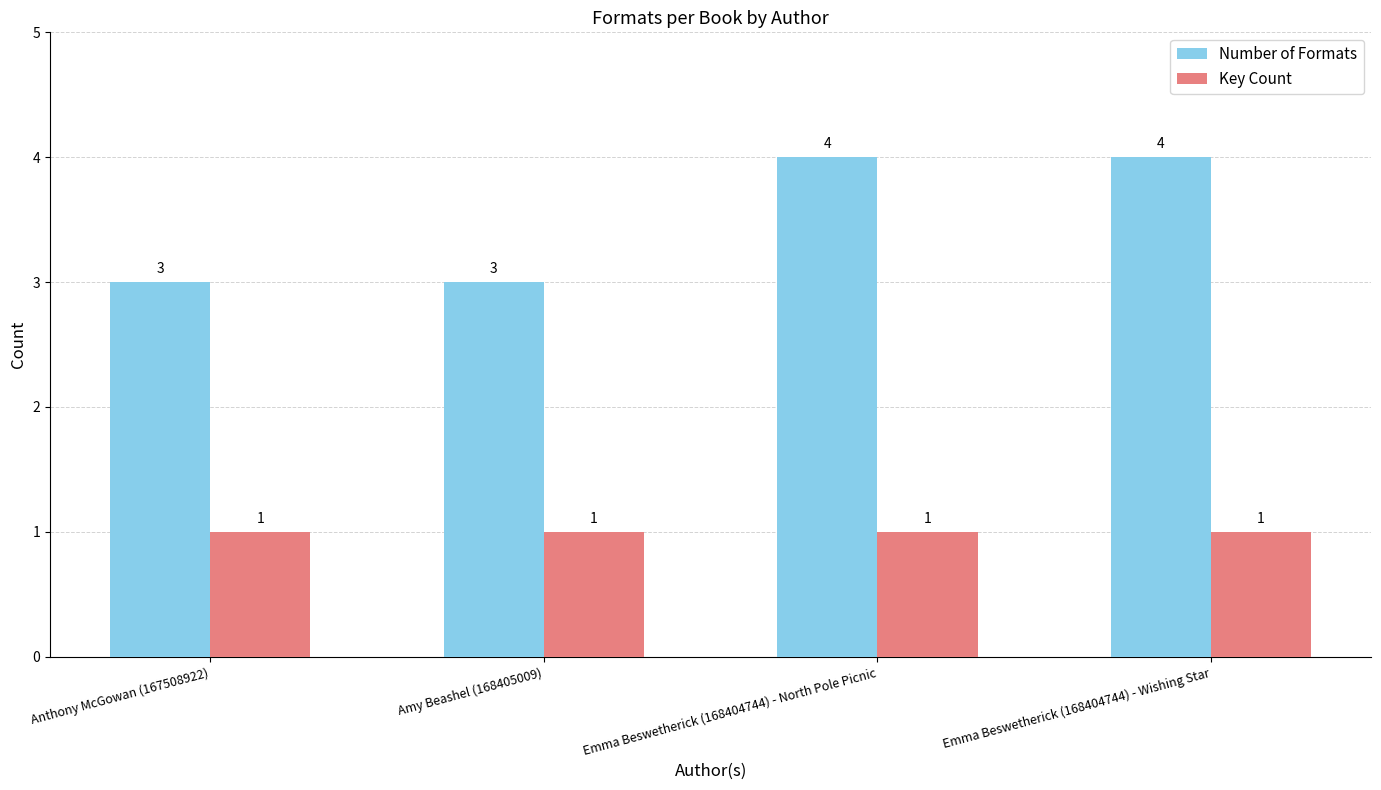

What is the total value across all series at Emma Beswetherick (168404744) - Wishing Star?

5